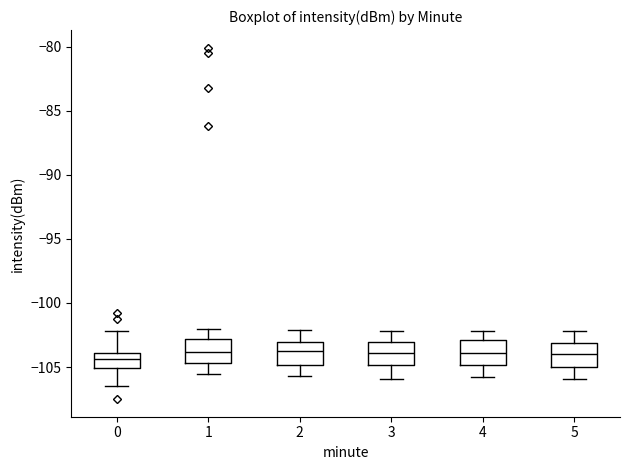

Where does the lower whisker of the box at x = 3 end on the y-axis? The values are not printed on the chart, so give them approximately, as read against the axis.

-106.0